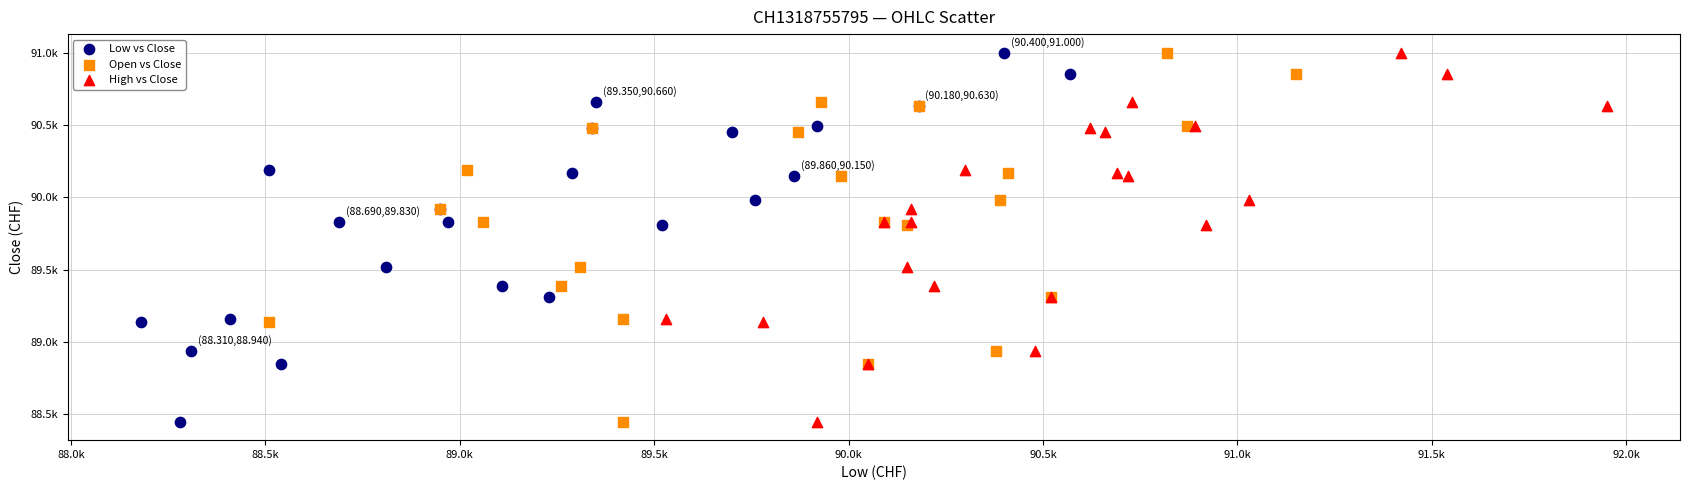

What are all the series names shown in the legend?

Low vs Close, Open vs Close, High vs Close